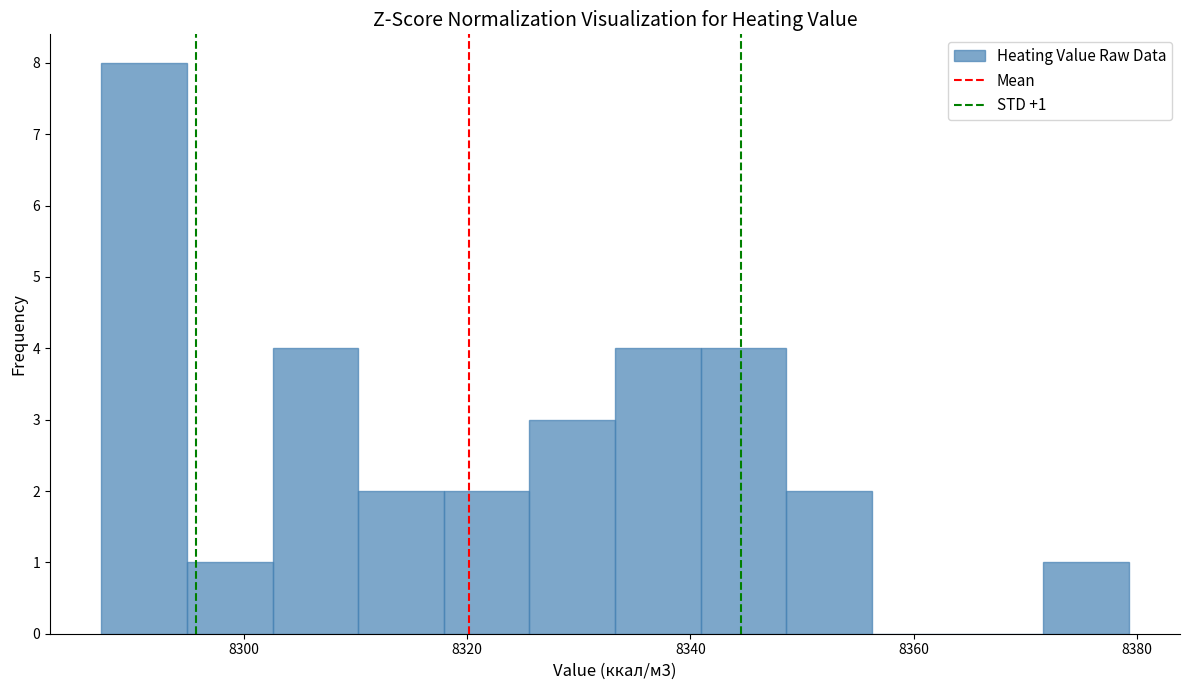

Around what value on the x-axis is the tallest bar? Give the approximate position of its centre, as read against the axis.

8292